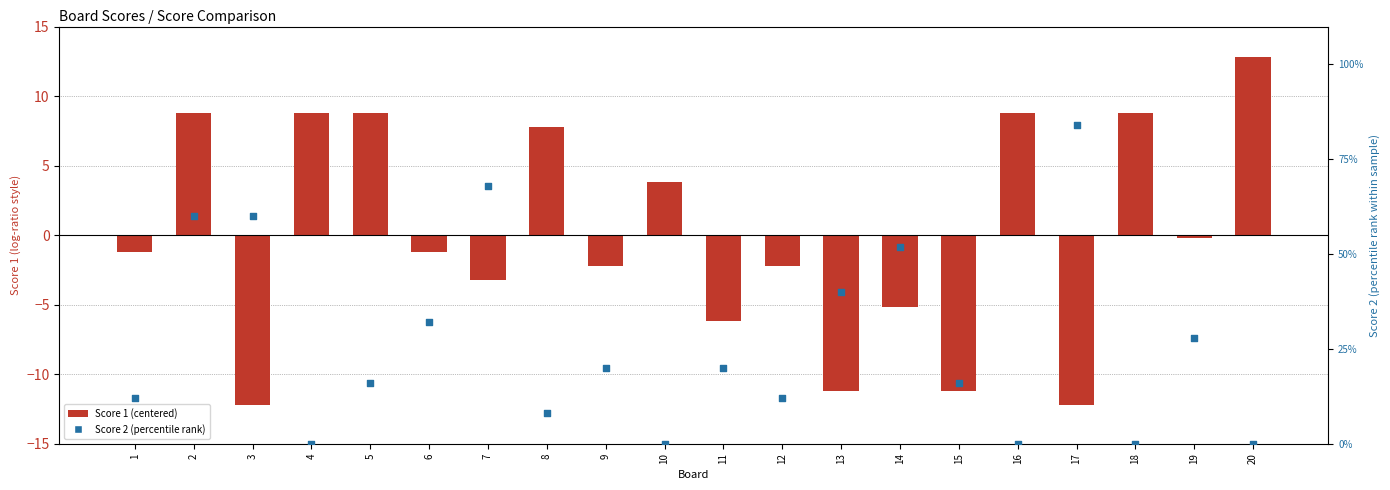

What are all the series names shown in the legend?

Score 1 (centered), Score 2 (percentile rank)